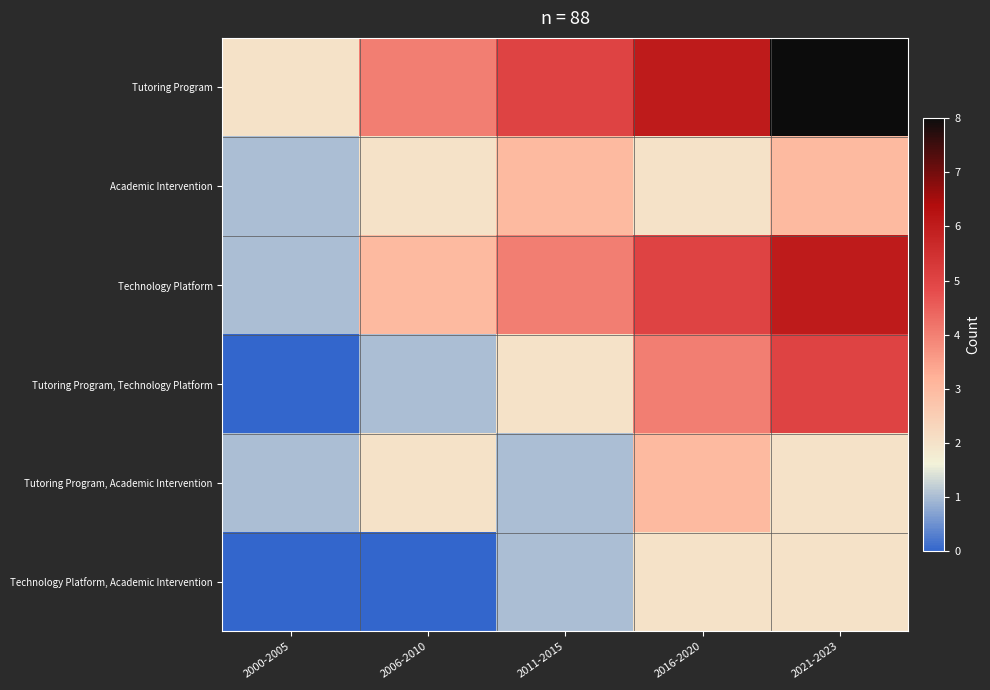

At how many categories does at least one series exceed 7?

1